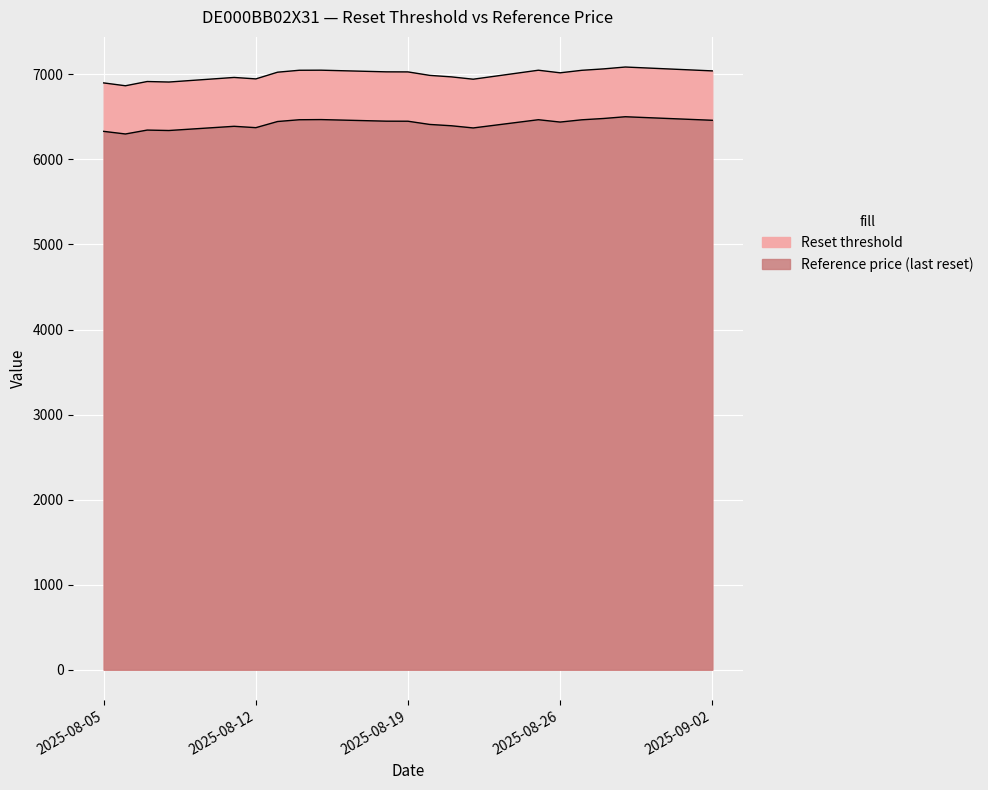

Reading left to right, what are all the values shown in this chart?

Reset threshold: 6899.5	6866.1	6916.0	6910.0	6963.9	6946.9	7025.7	7048.3	7049.3	7029.8	7029.0	6988.2	6970.6	6943.2	7048.8	7018.4	7047.9	7064.6	7086.5	7041.0
Reference price (last reset): 6329.9	6299.2	6345.1	6340.0	6389.4	6373.4	6445.8	6466.6	6468.5	6449.8	6449.1	6411.4	6395.8	6370.2	6466.9	6439.3	6465.9	6481.4	6501.9	6460.3